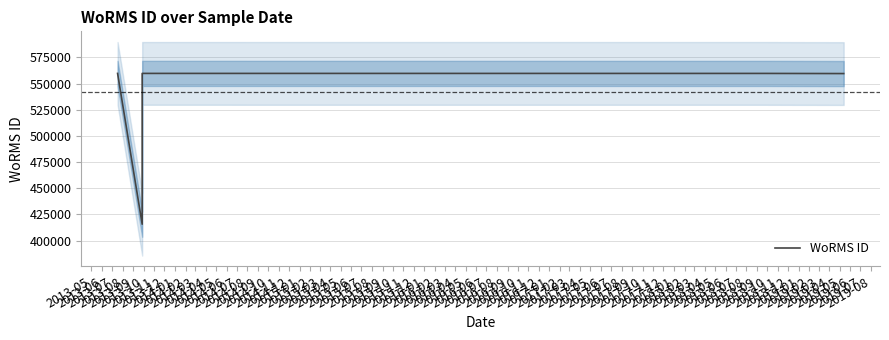

The value at 2013-12 is 316447. True or false?

False